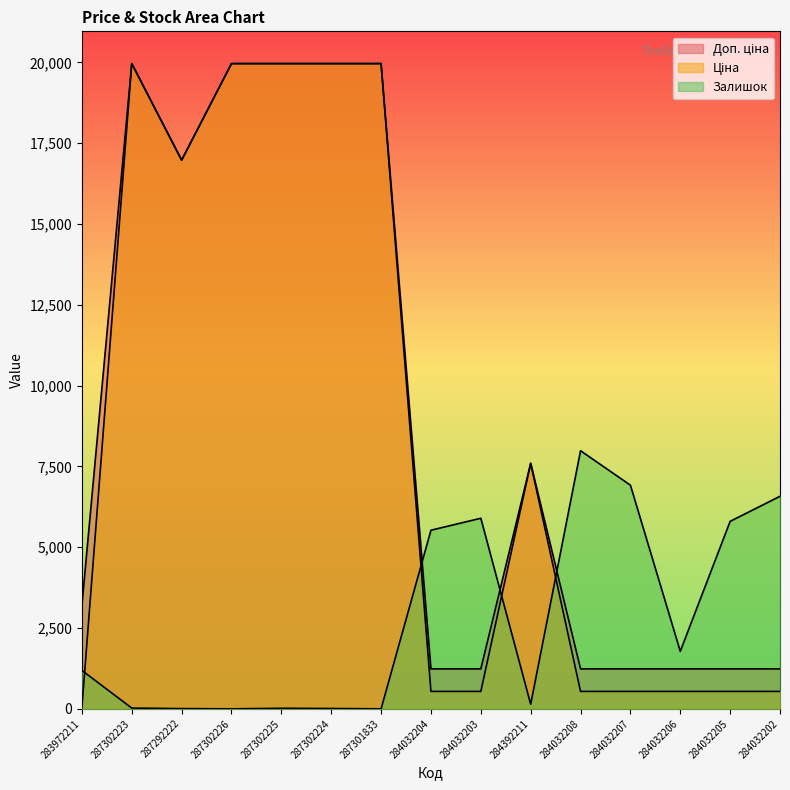

Reading right to left, list all the values displayed in this chart.

Ціна: 284032202=539.0	284032205=539.0	284032206=539.0	284032207=539.0	284032208=539.0	284392211=7596.5	284032203=539.0	284032204=539.0	287301833=19964.2	287302224=19964.2	287302225=19964.2	287302226=19964.2	287292222=16976.3	287302223=19964.2	283972211=32.0
Доп. ціна: 284032202=1235.4	284032205=1235.4	284032206=1235.4	284032207=1235.4	284032208=1235.4	284392211=7596.5	284032203=1235.4	284032204=1235.4	287301833=19964.2	287302224=19964.2	287302225=19964.2	287302226=19964.2	287292222=16976.3	287302223=19964.2	283972211=3205.0
Залишок: 284032202=6576.0	284032205=5800.3	284032206=1779.4	284032207=6919.4	284032208=7985.7	284392211=142.0	284032203=5896.0	284032204=5526.3	287301833=0.0	287302224=9.9	287302225=16.5	287302226=0.0	287292222=6.6	287302223=23.1	283972211=1188.4